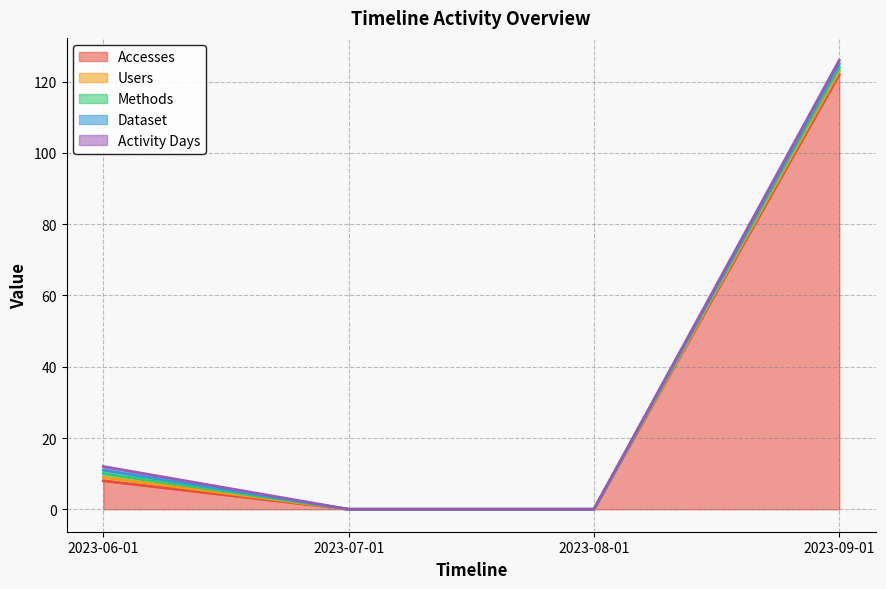

True or false: Users and Activity Days cross at least once.

False